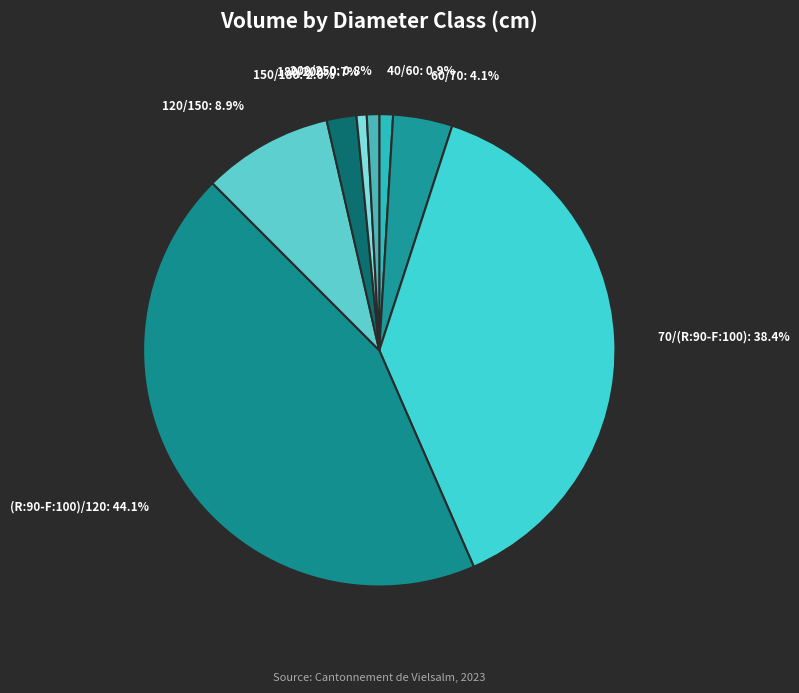

To the nearest percent, what is the difference between the (R:90-F:100)/120 and 200/250 slice percentages?

43%